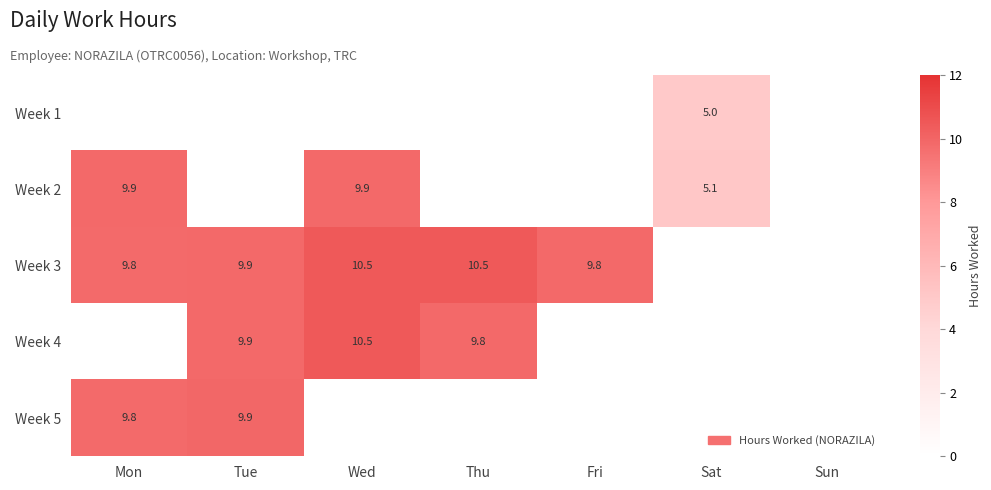

Is it true that Week 2 equals 9.9 at Mon?

True